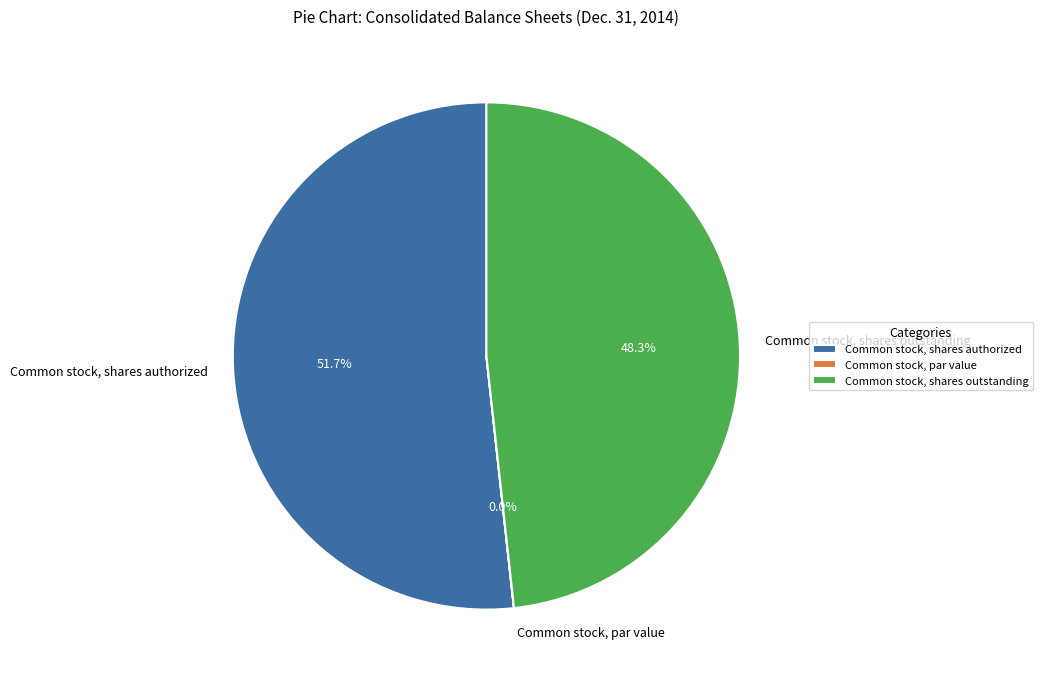

To the nearest percent, what is the average slice percentage?

33%